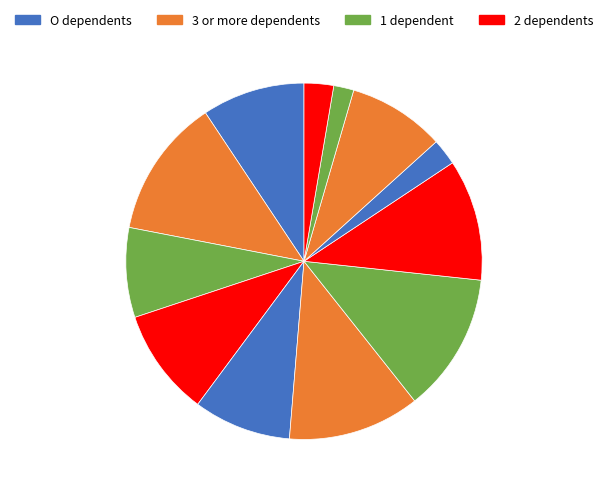

Is there a majority slice in this chart?

No